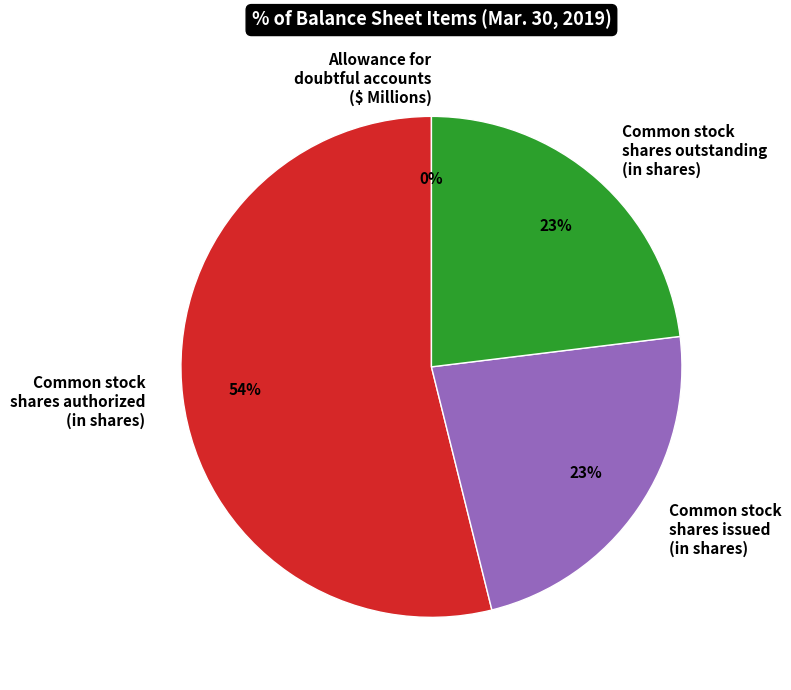

Which has a higher value, Common stock shares authorized (in shares) or Common stock shares issued (in shares)?

Common stock shares authorized (in shares)